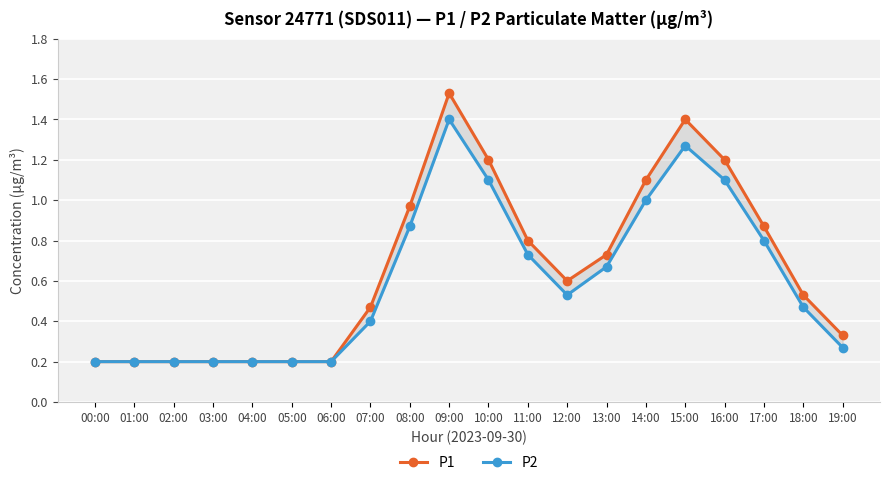

What is the difference between the maximum and second lowest values in the P2 series?

1.2